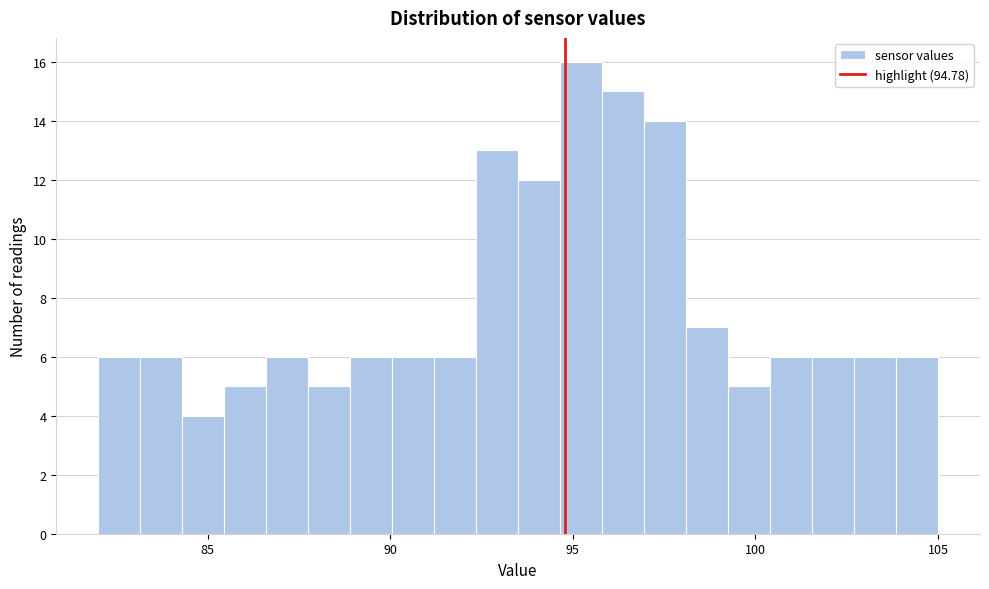

Around what value on the x-axis is the tallest bar? Give the approximate position of its centre, as read against the axis.

95.0